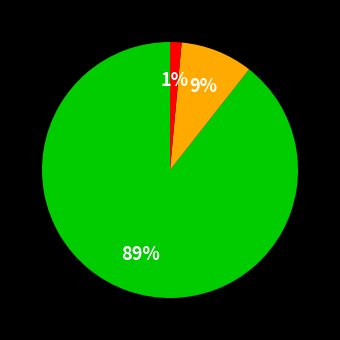

To the nearest percent, what is the average slice percentage?

33%